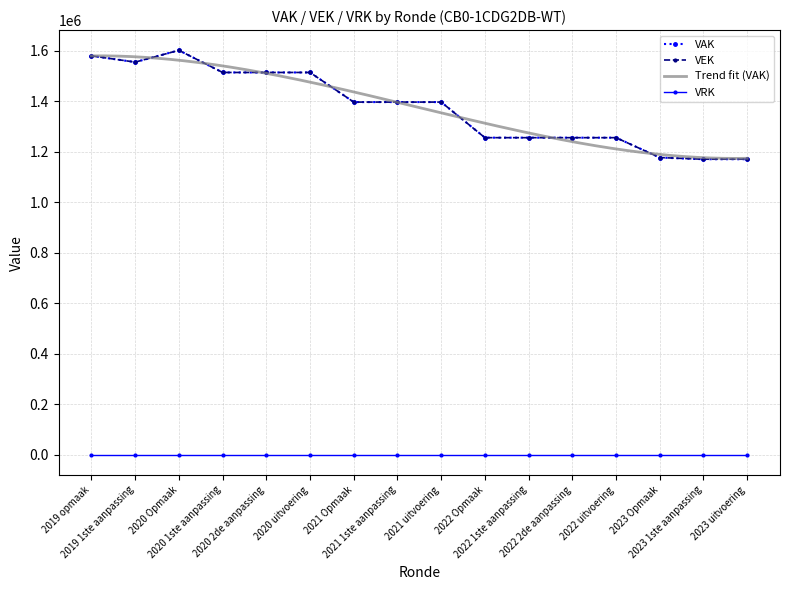

Which category has the highest value in the VAK series?

2020 Opmaak